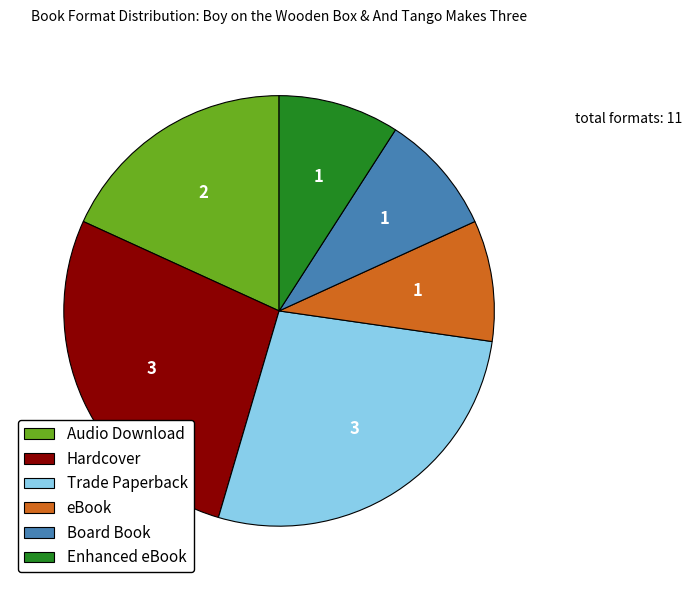

Count the number of slices in the pie.

6